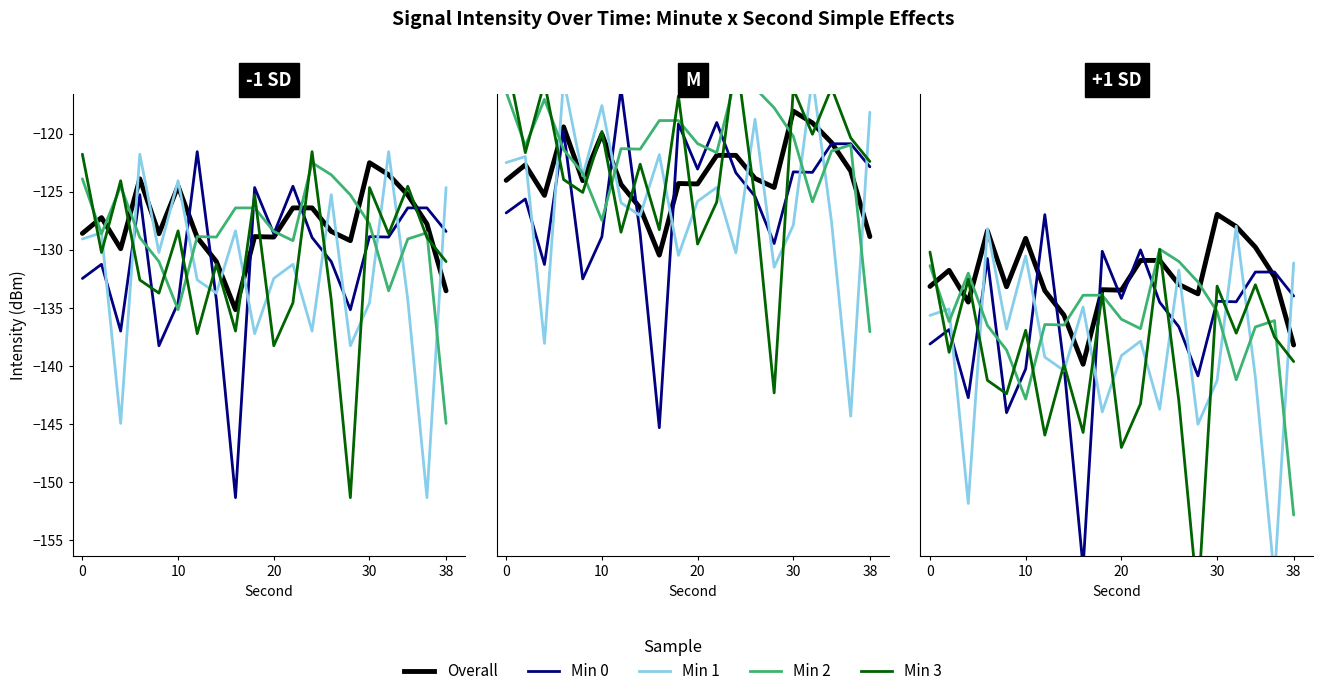

What is the value of the Min 0 point at the 3rd from the left?

-142.8